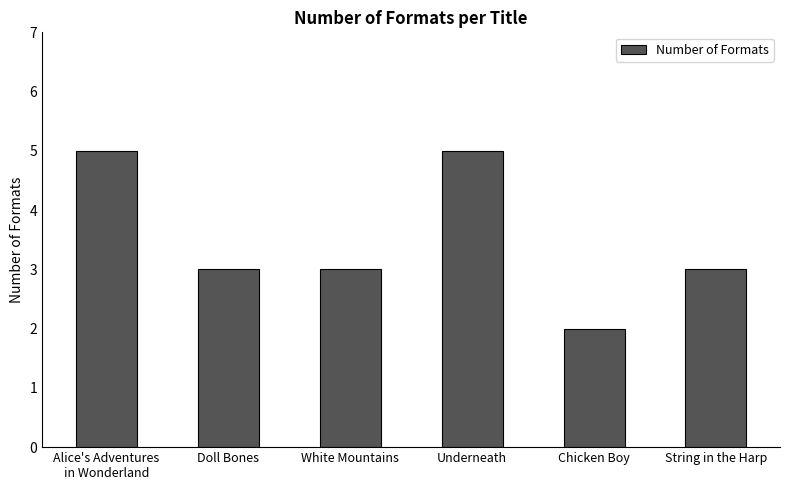

Reading left to right, extract all data points from this chart.

5	3	3	5	2	3